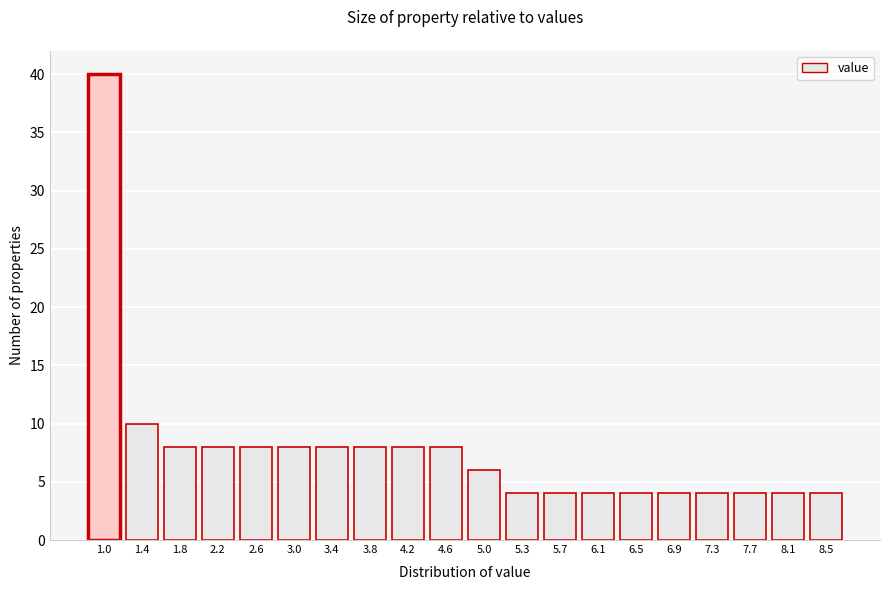

Reading left to right, what are all the values shown in this chart?

40	10	8	8	8	8	8	8	8	8	6	4	4	4	4	4	4	4	4	4